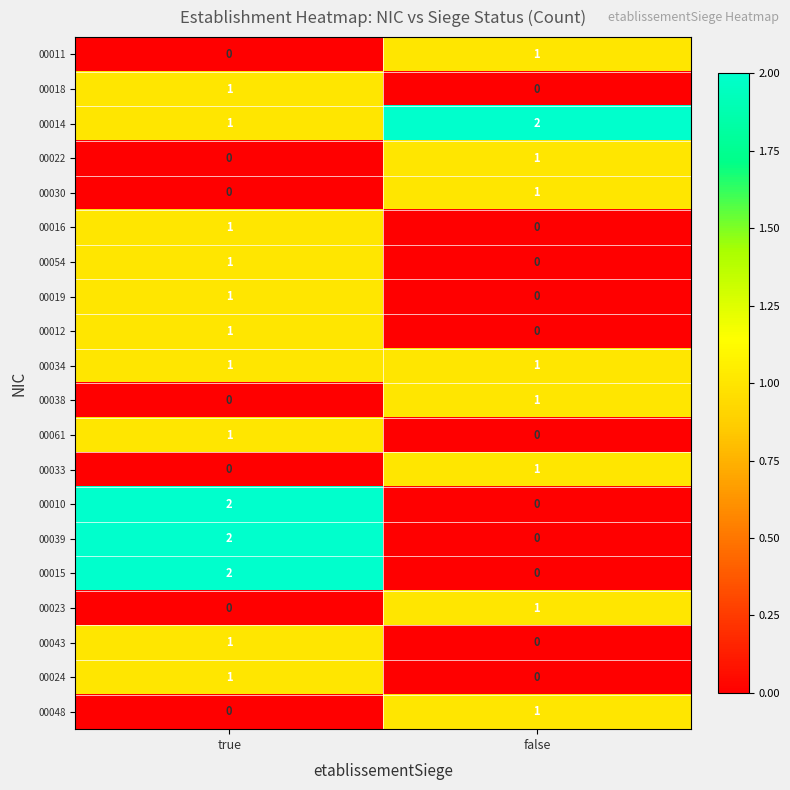

At how many categories does at least one series exceed 1?

2